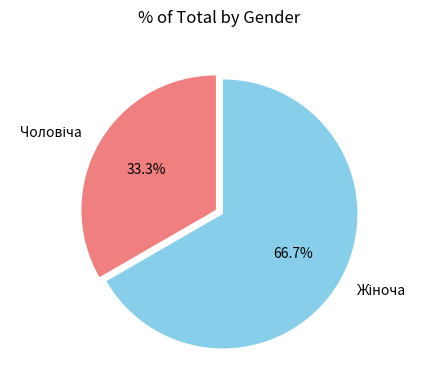

How many slices are in this pie chart?

2